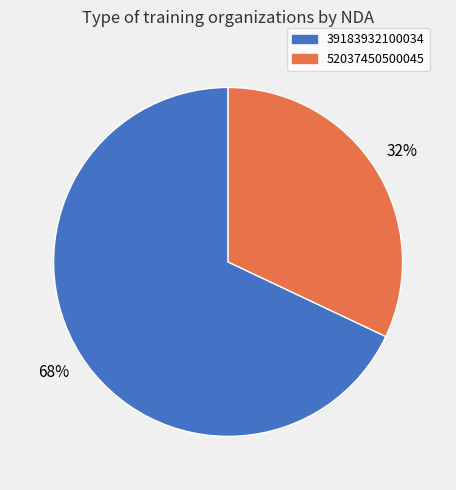

Is it true that 39183932100034 is 68% of the pie?

True